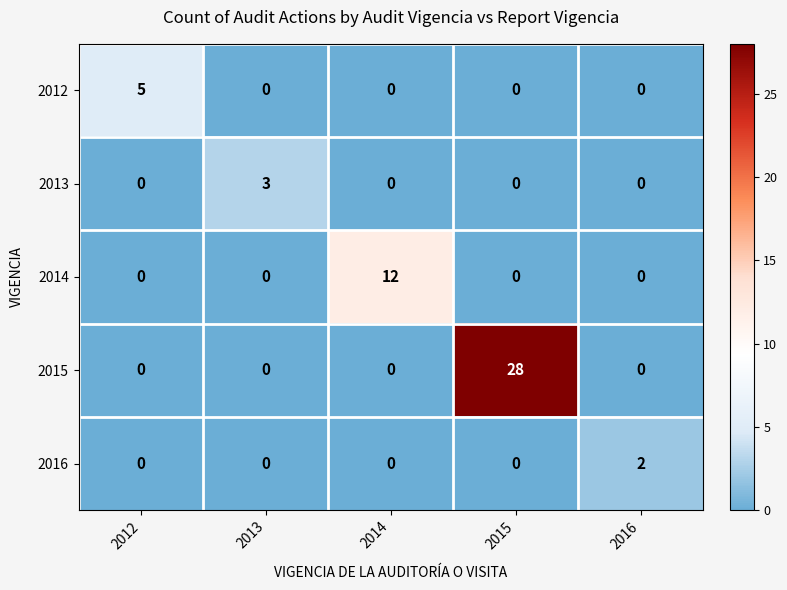

Which series has the largest total across all categories?

2015